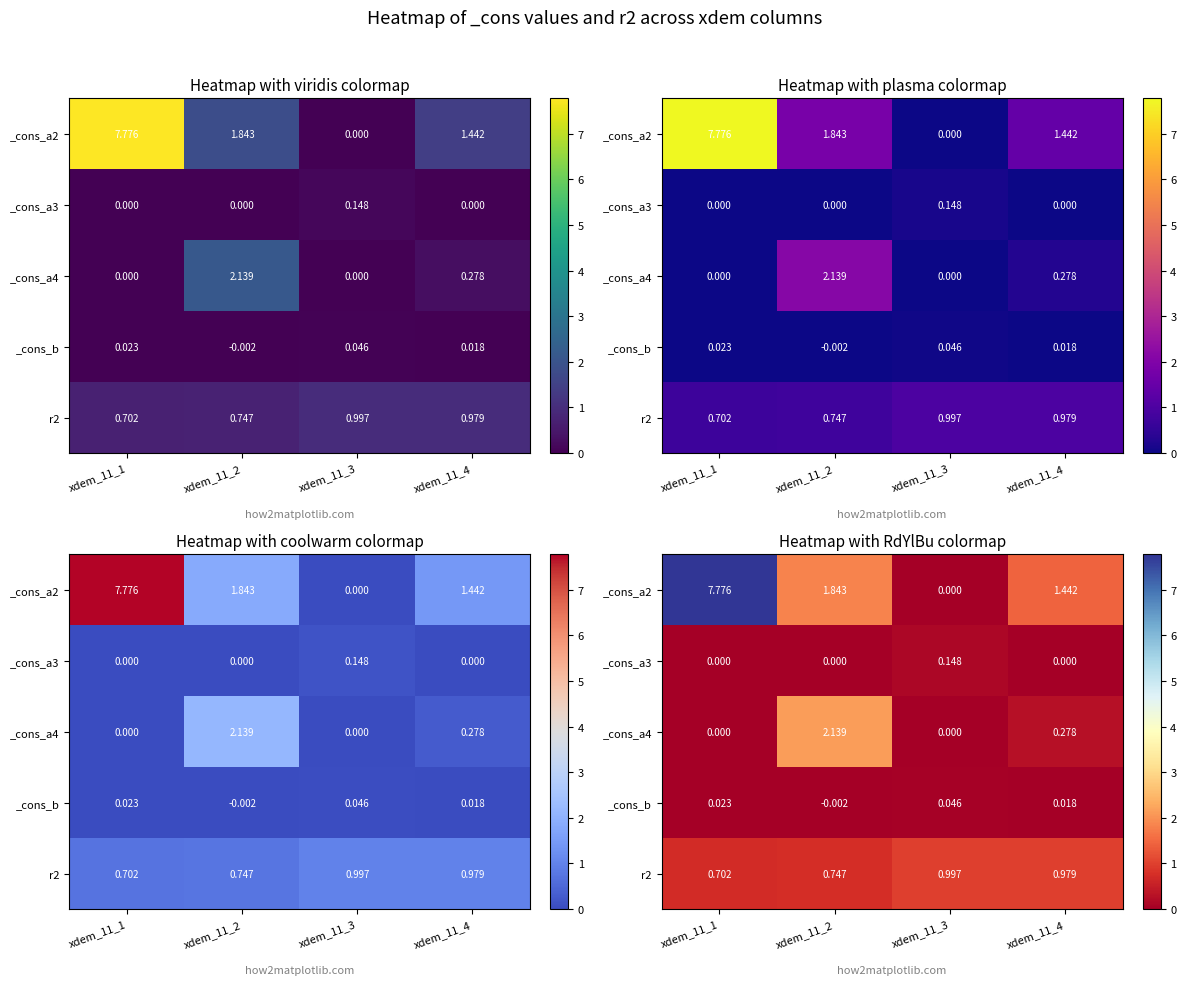

What is the difference between the maximum and minimum values in the _cons_a4 series?

2.1